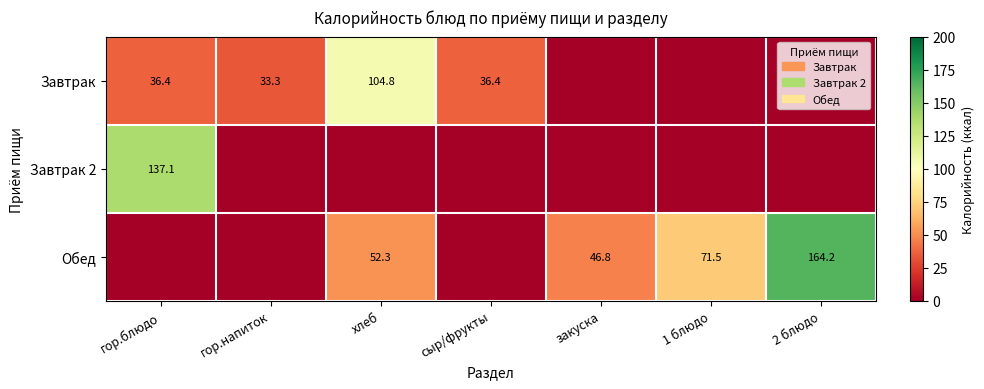

The value of Завтрак at хлеб is 104.8. True or false?

True